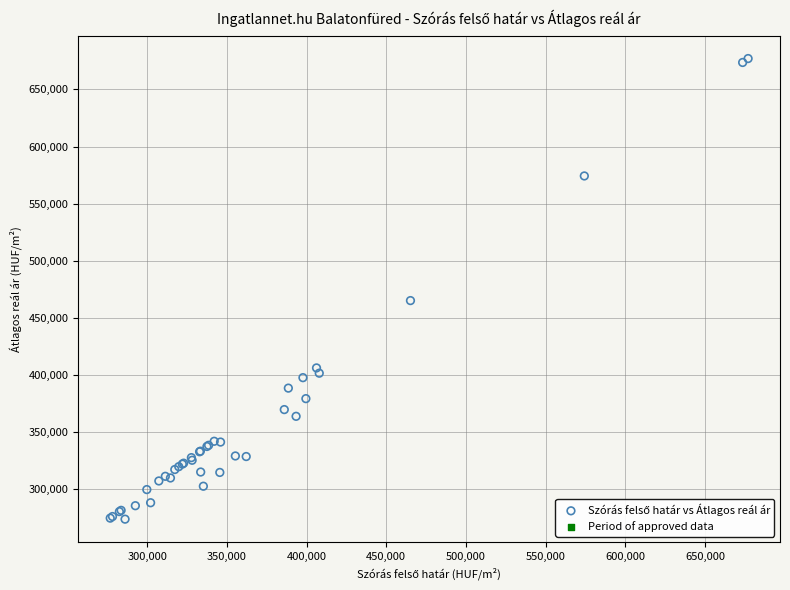

What Y value in the scatter plot is closest to 475468?

465202